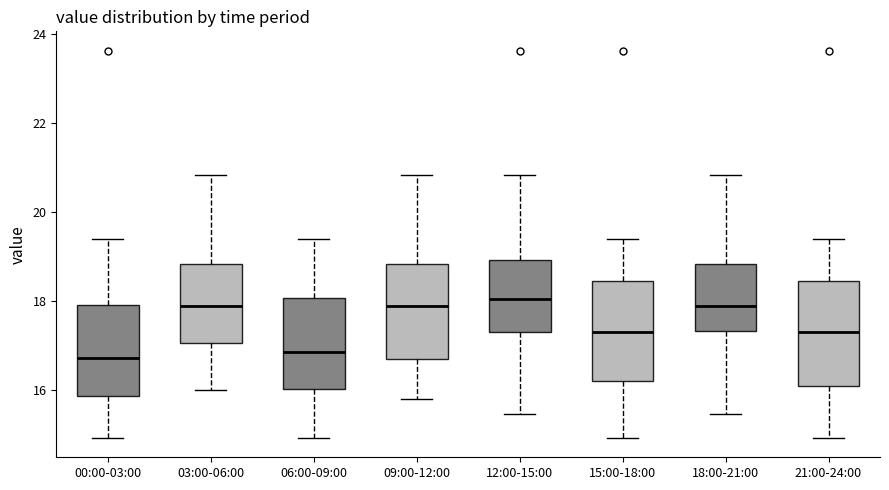

Where does the lower whisker of the box for 12:00-15:00 end on the y-axis? The values are not printed on the chart, so give them approximately, as read against the axis.

15.4